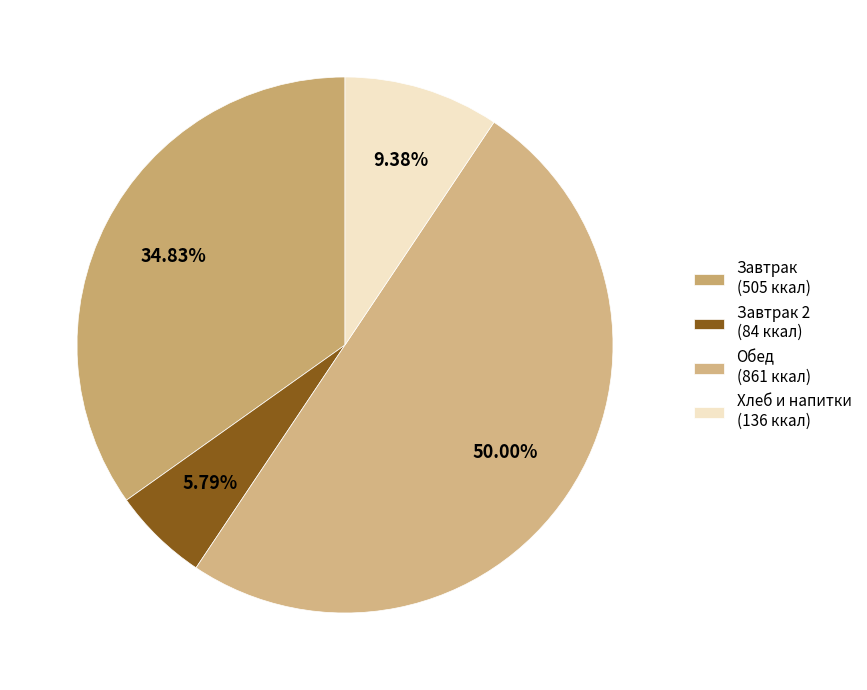

Which category has the biggest portion of the pie?

Обед (861 ккал)